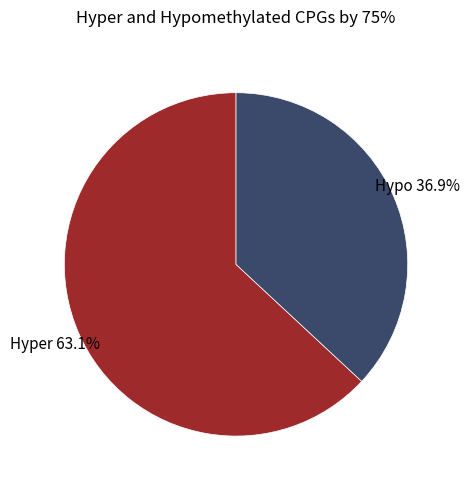

Does any single category account for the majority?

Yes